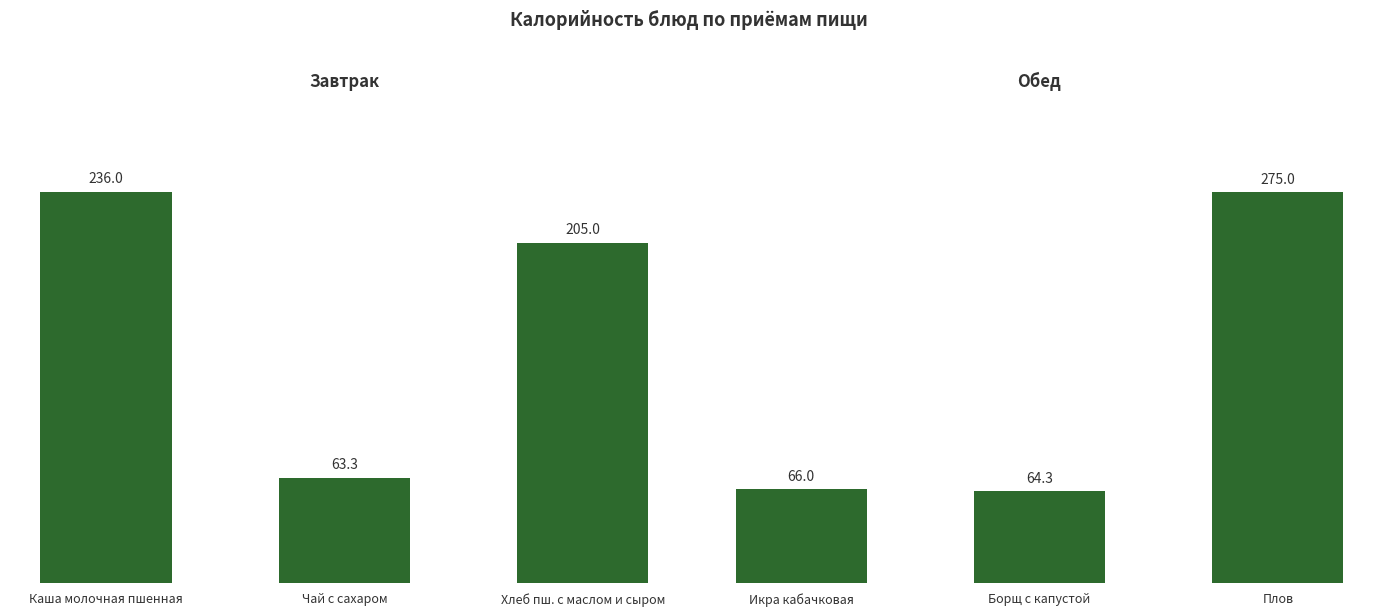

What are all the series names shown in the legend?

Завтрак, Обед